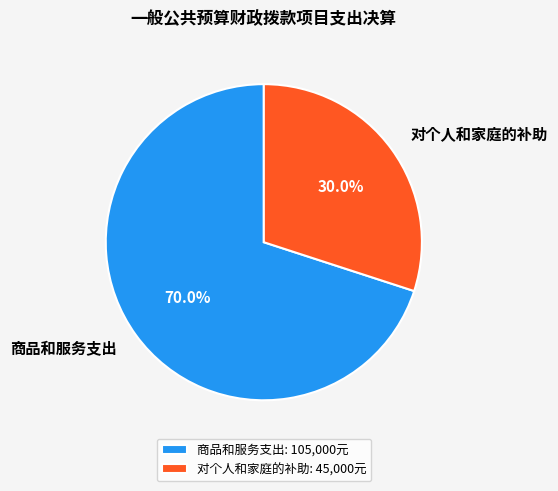

Approximately how many times larger is the value at 对个人和家庭的补助 compared to 商品和服务支出?

0.4